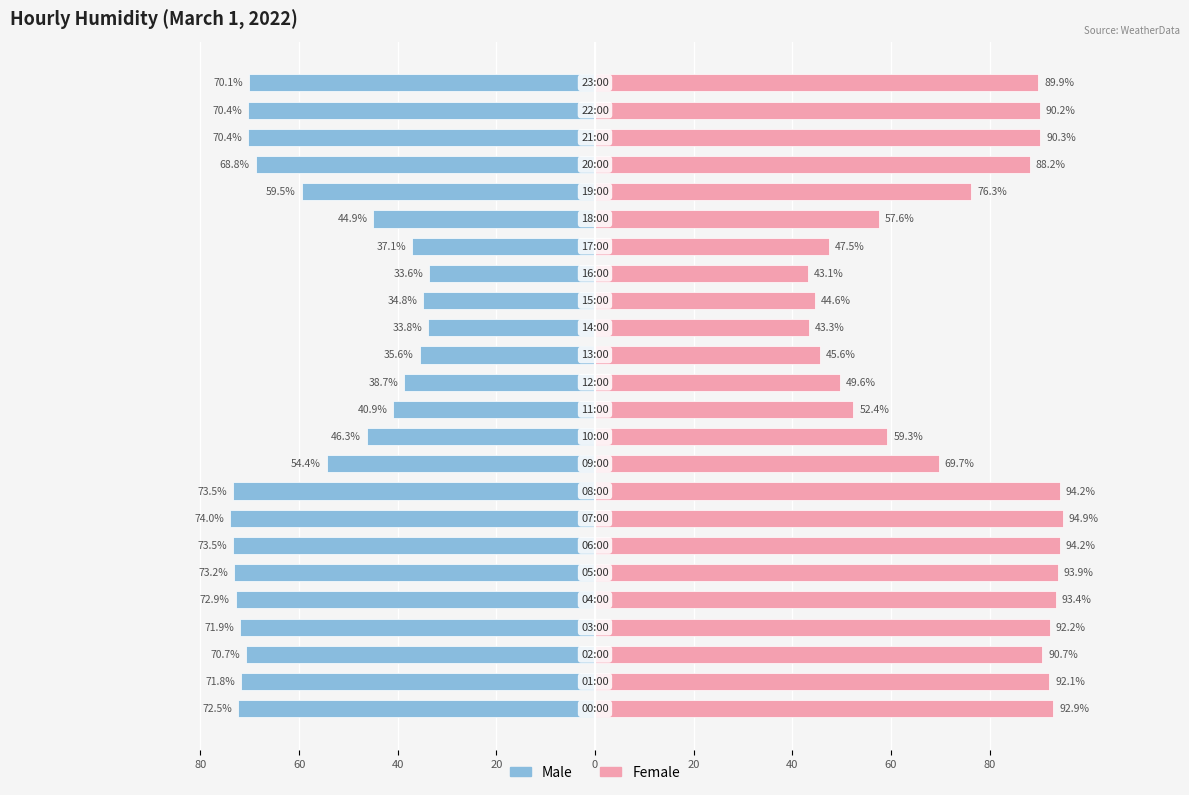

Rank the series by their average value, from lowest to highest.

Male, Female